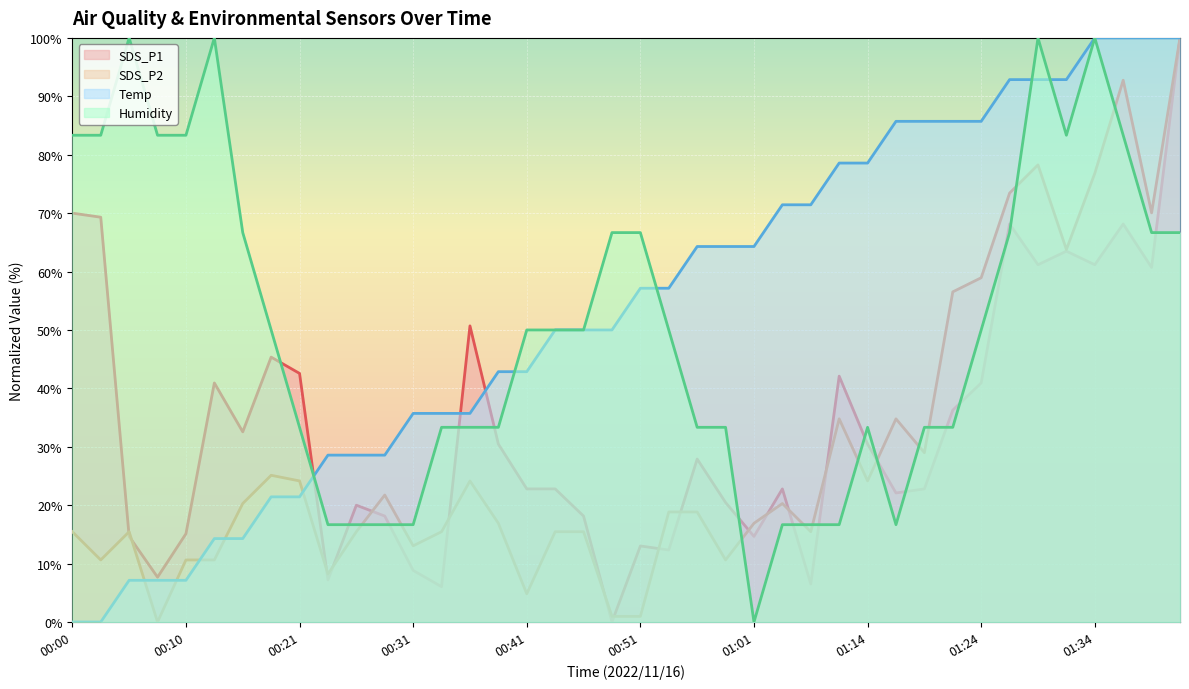

The SDS_P1 series shows 37.9 at 01:26. True or false?

False